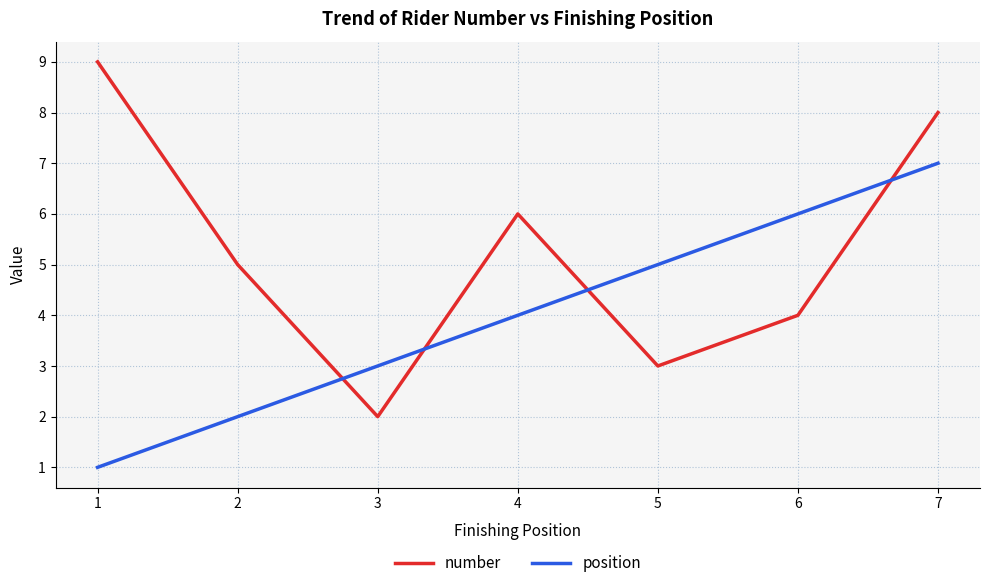

What is the smallest value displayed?

1